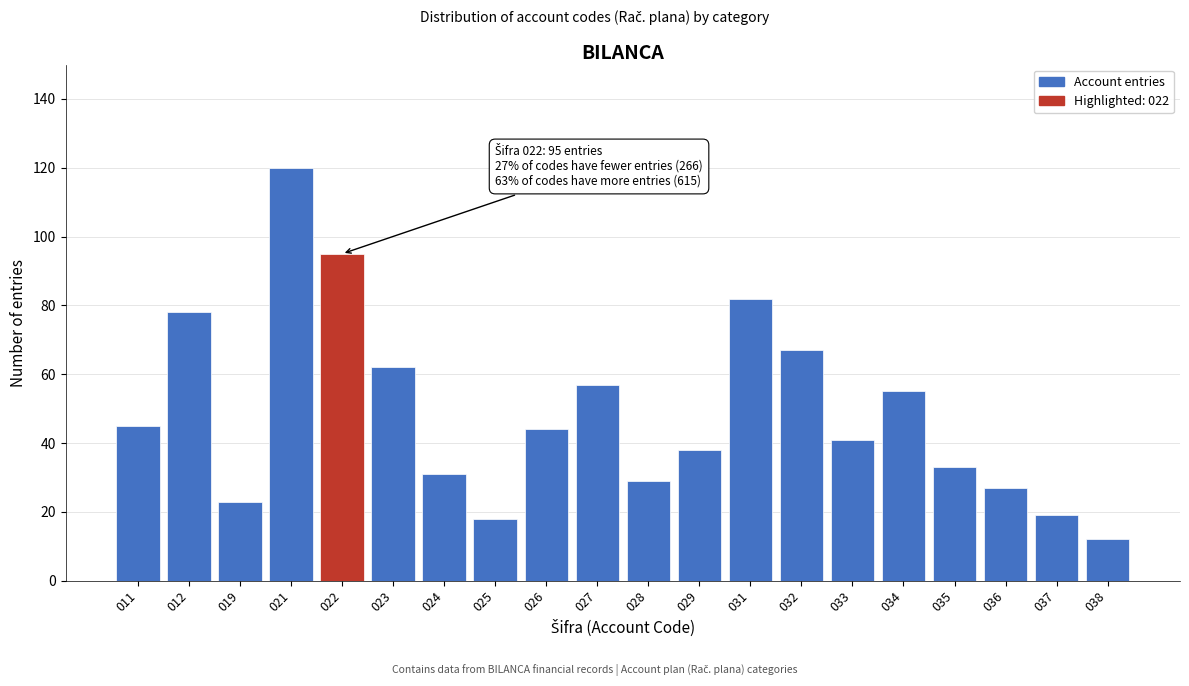

Reading right to left, what are all the values shown in this chart?

12	19	27	33	55	41	67	82	38	29	57	44	18	31	62	95	120	23	78	45